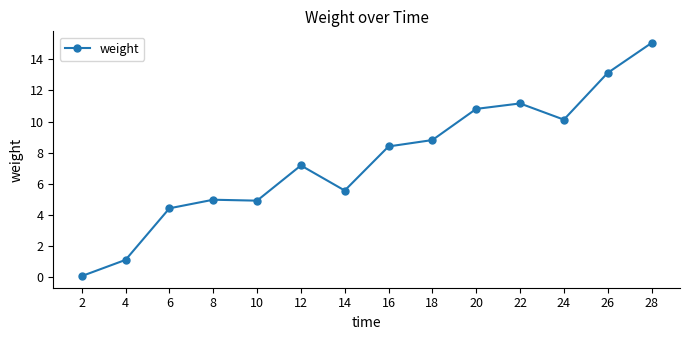

What is the value of the 14th point from the left?

15.0